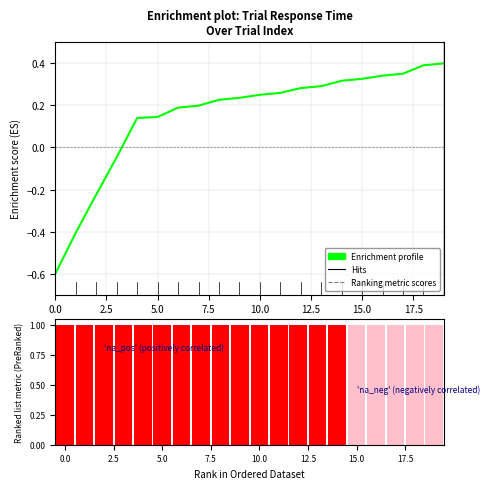

Between 10 and 19, which is larger?

19